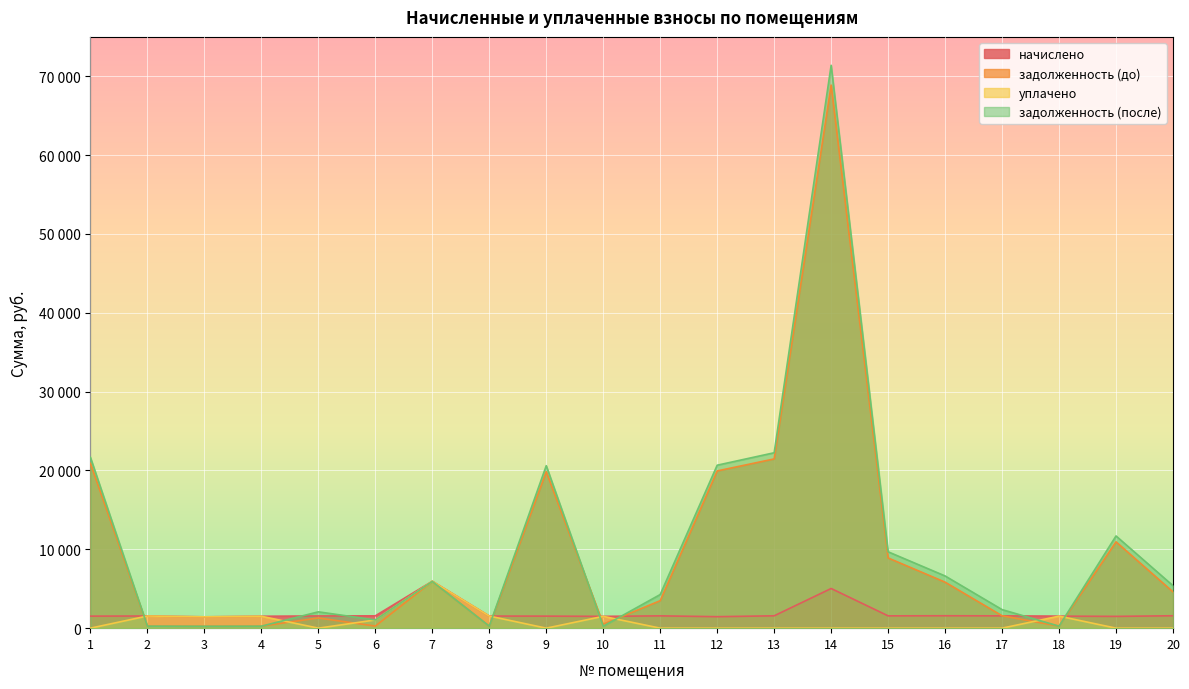

Is the value of начислено at 11 greater than the value of задолженность (до) at 6?

Yes